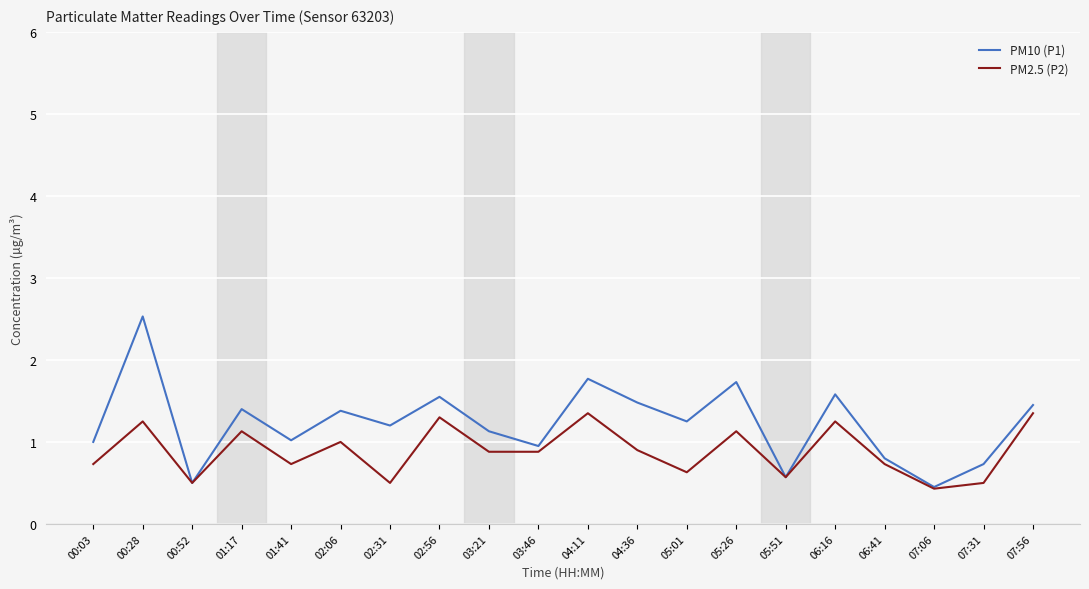

What is the difference between the maximum and second lowest values in the PM2.5 (P2) series?

0.9